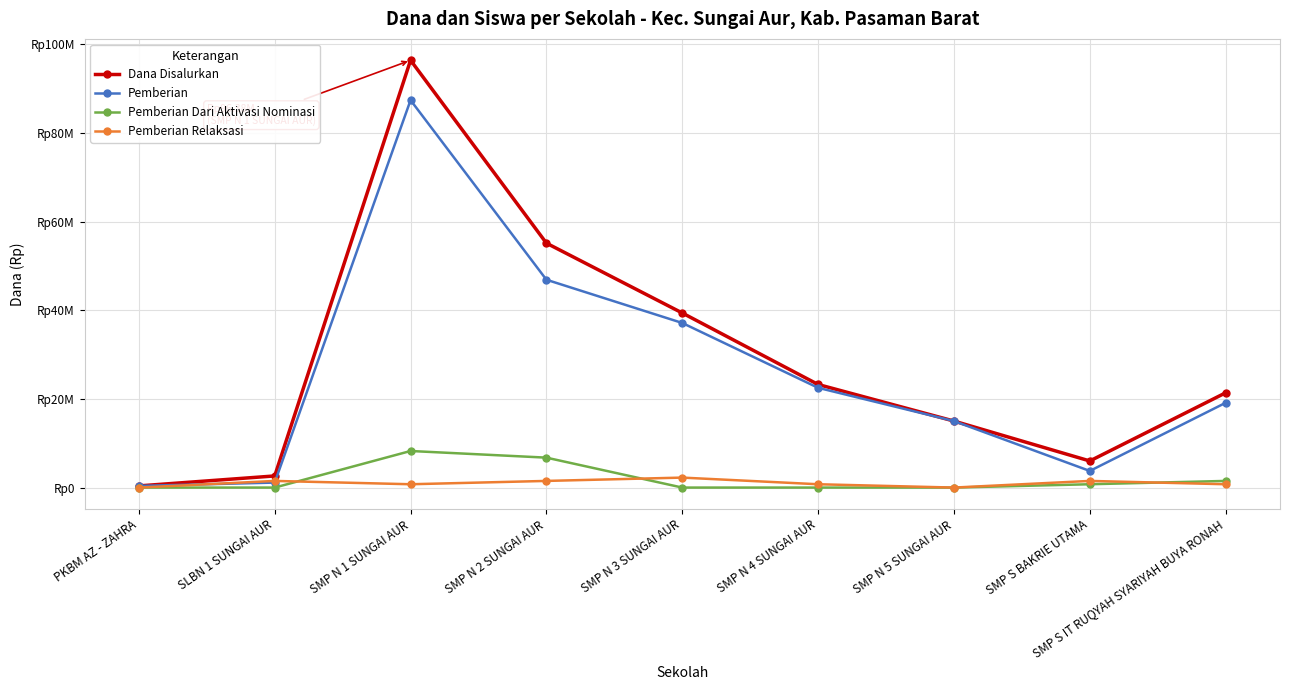

True or false: Pemberian and Dana Disalurkan cross at least once.

False